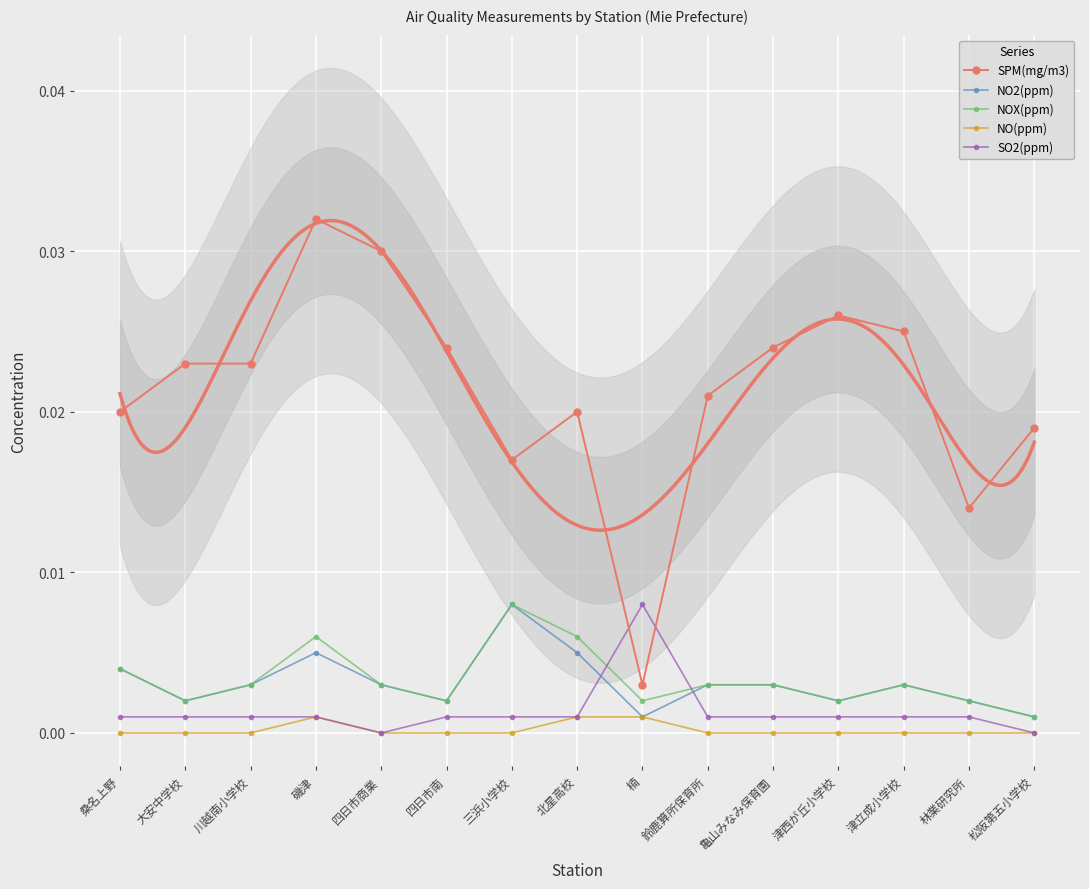

Which category has the lowest value in the NO2(ppm) series?

楠